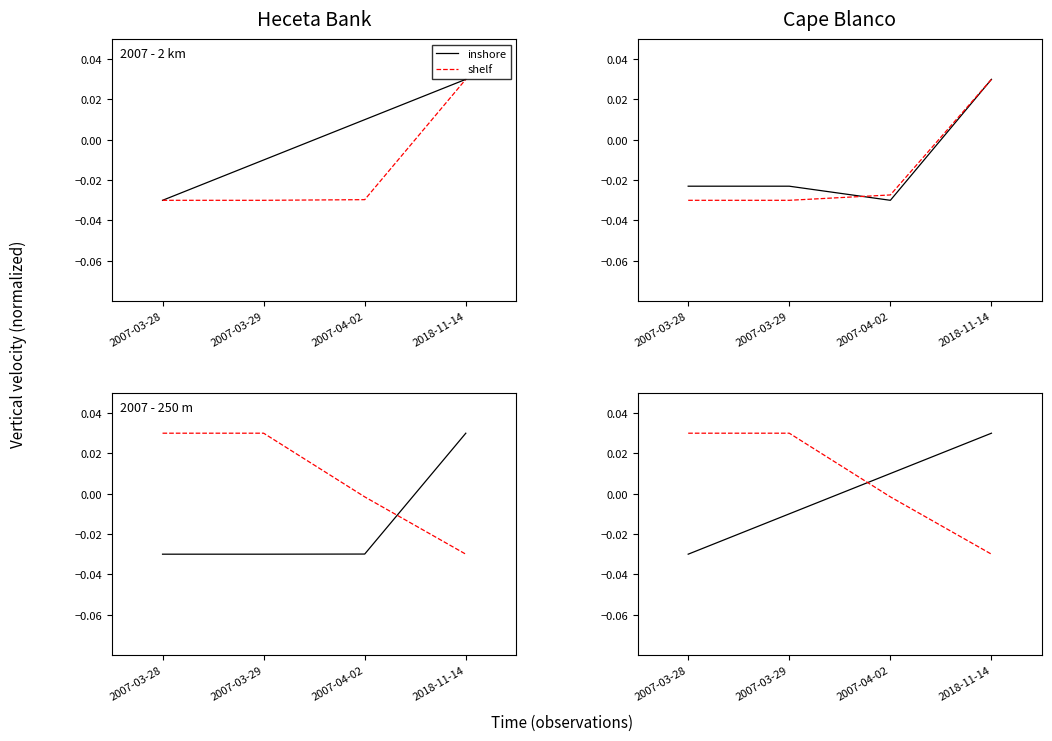

Is the value of inshore at 2007-03-29 greater than the value of shelf at 2018-11-14?

Yes